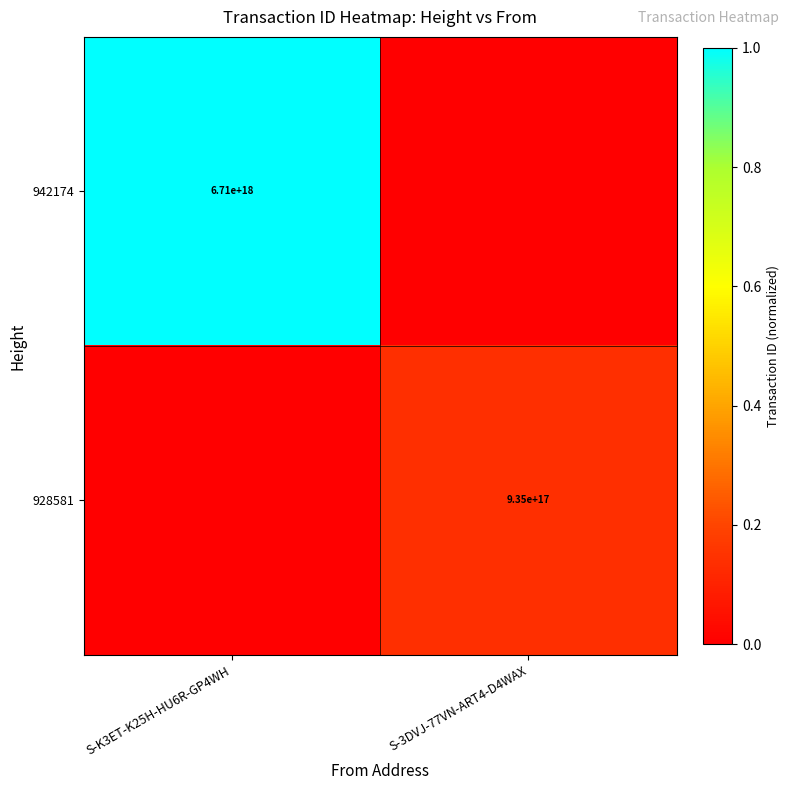

The value of 928581 at S-3DVJ-77VN-ART4-D4WAX is 1482613510004307456. True or false?

False